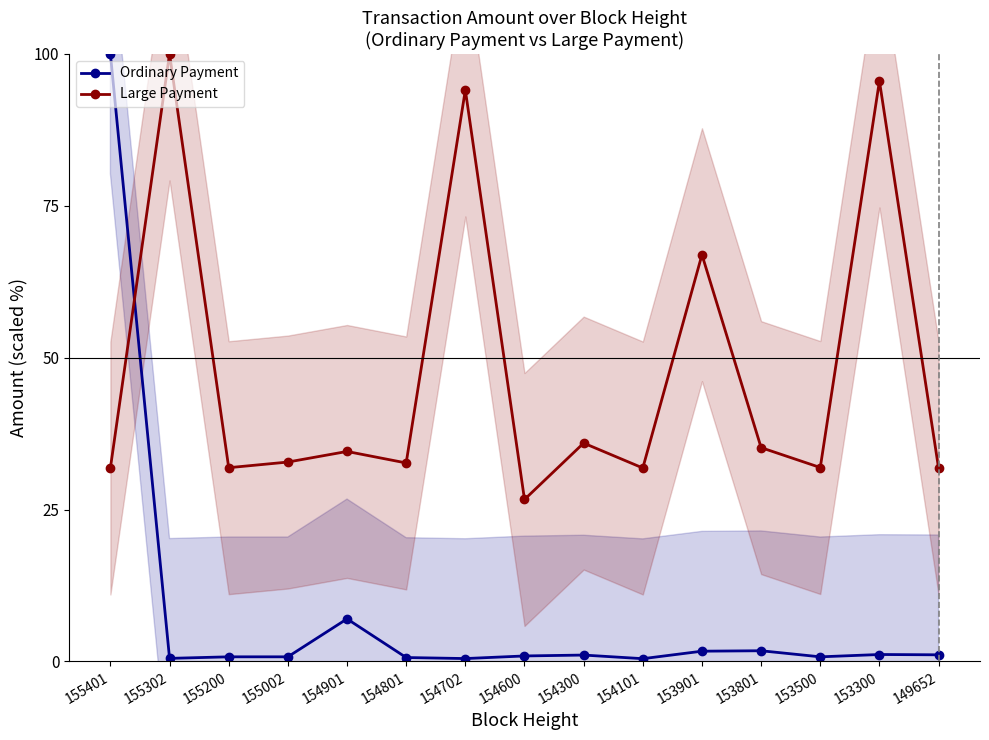

True or false: Ordinary Payment has more than 0 points higher than both neighbors.

True